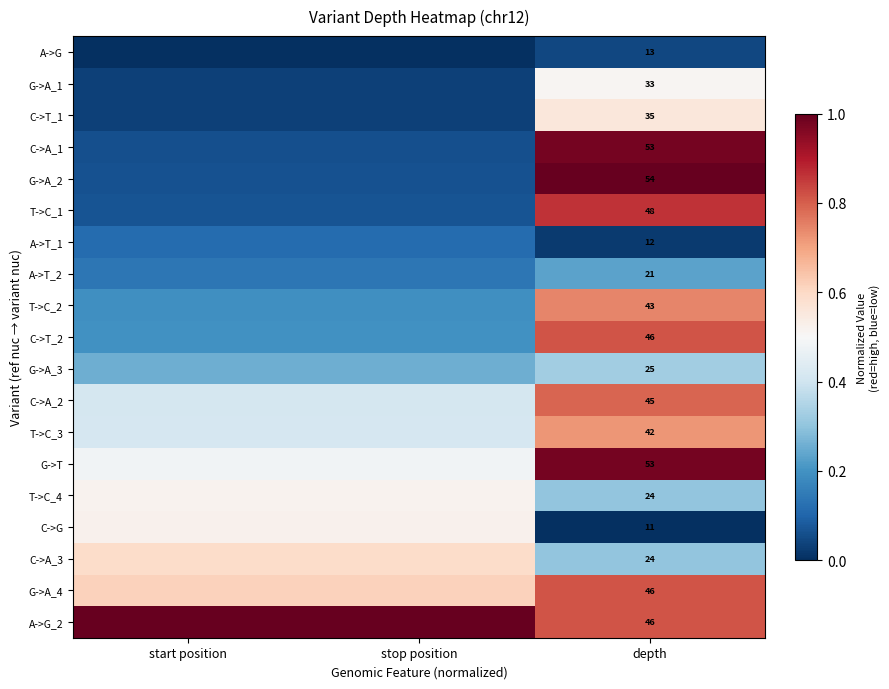

What value does the C->A_3 series have at depth?

0.3